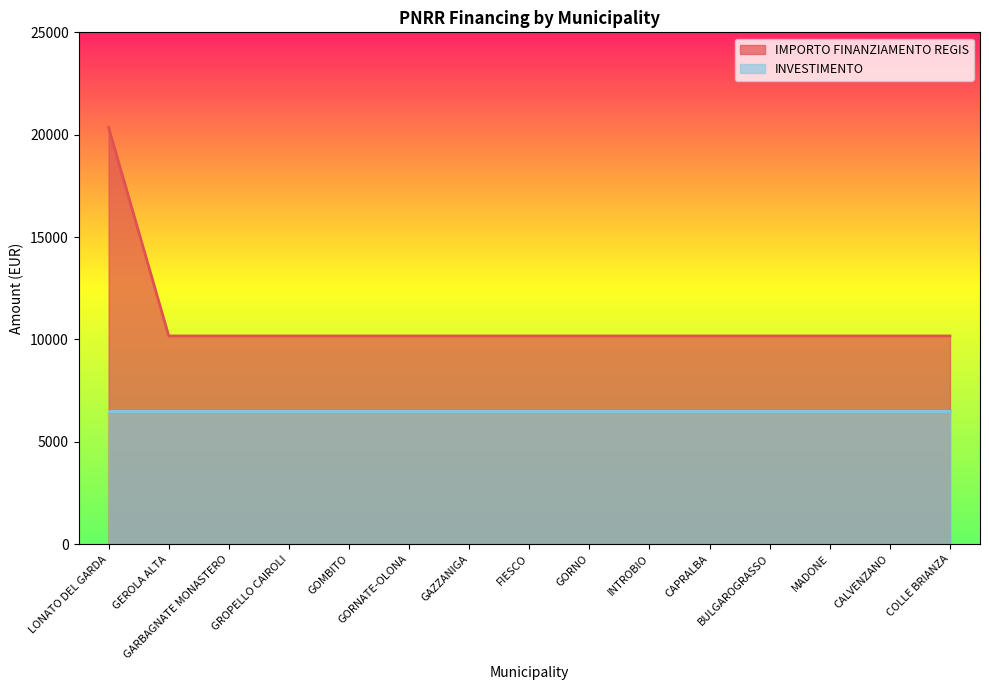

What is the value of the 11th point from the left?

10172